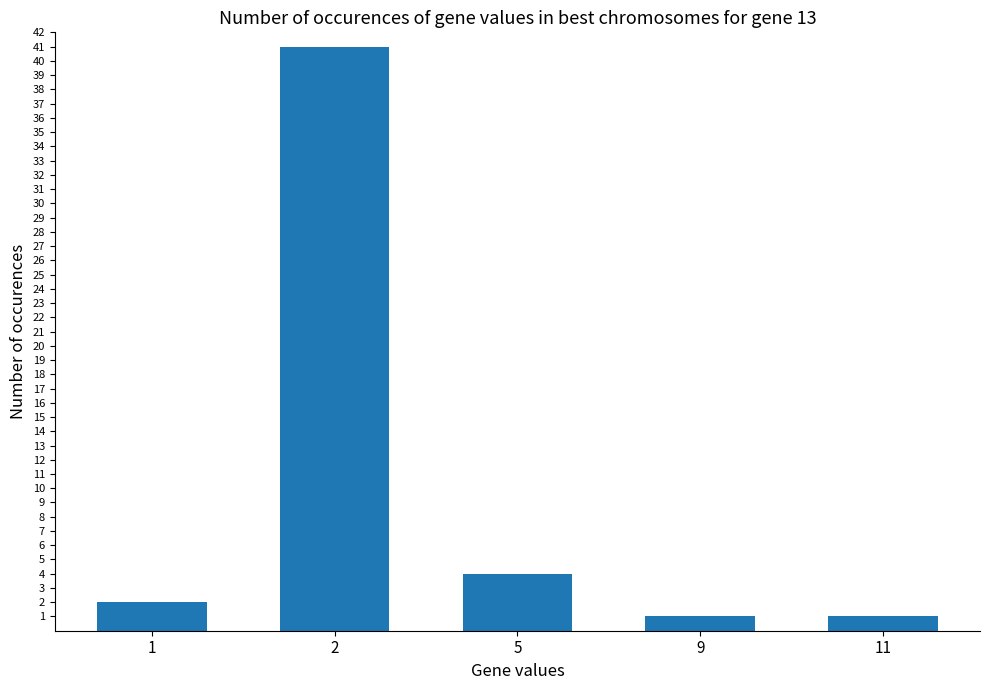

What is the minimum value shown in the chart?

1